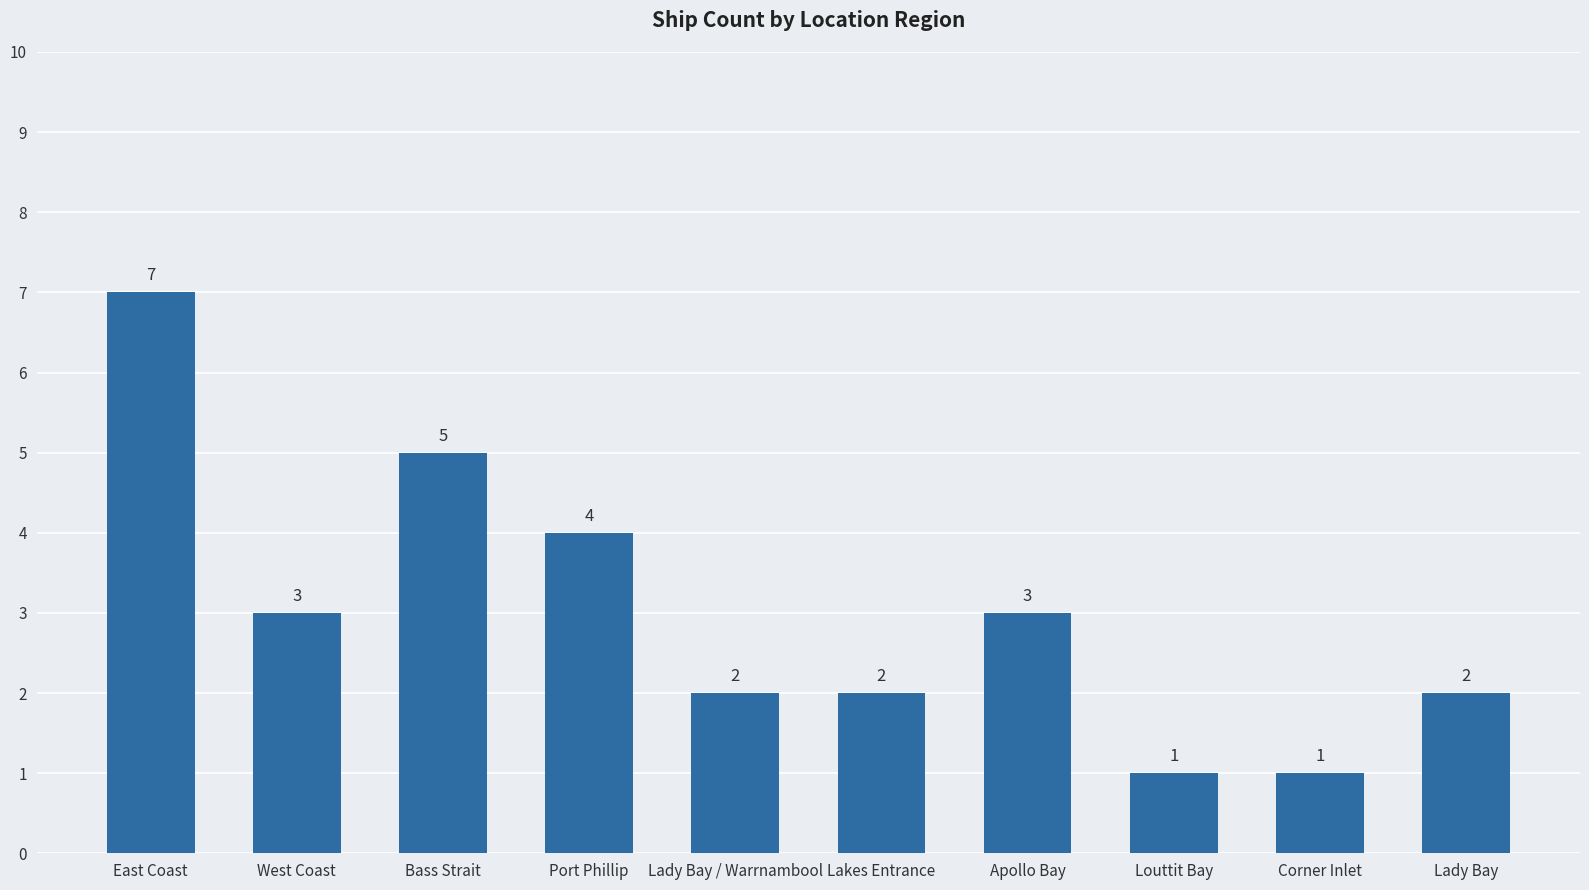

Are the bars grouped side by side (vs. stacked)?

No